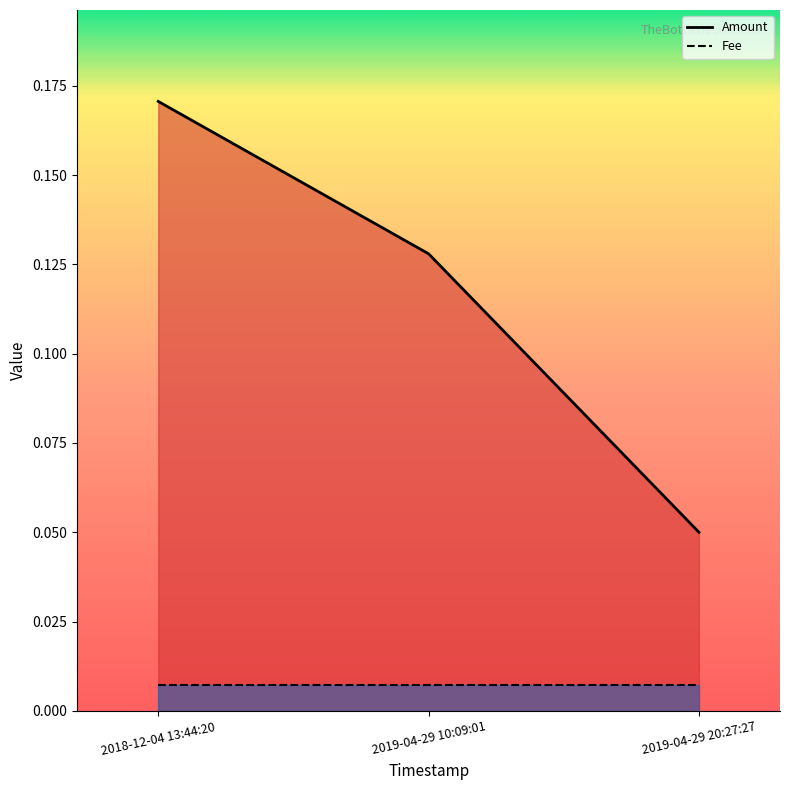

What is the average value of the Amount series?

0.1